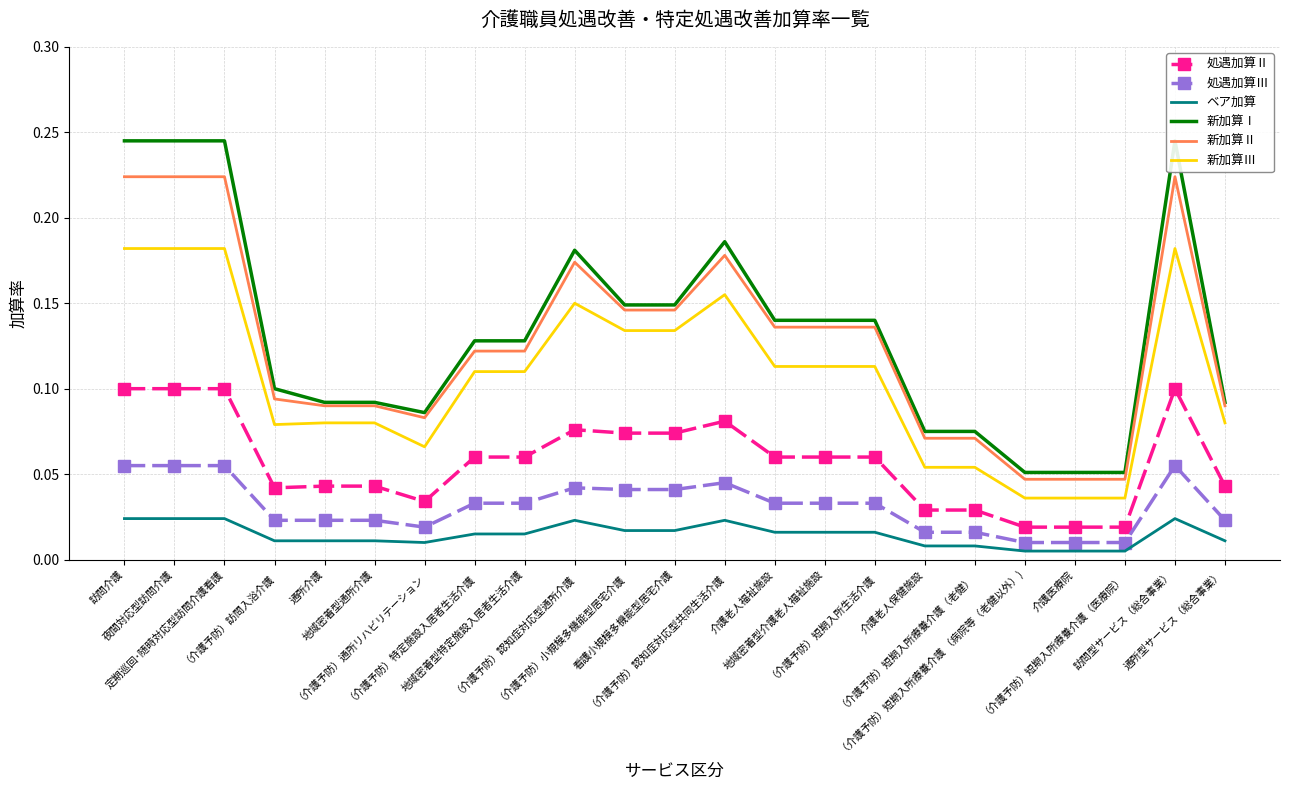

In 処遇加算Ⅱ, how many points are lower than both neighbors (excluding endpoints)?

2